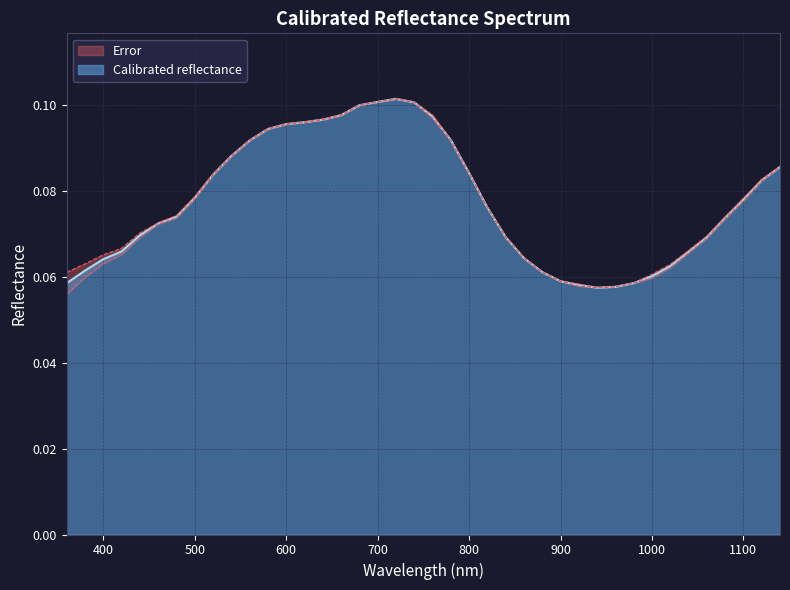

List the labels in order of value, largest first.

720.0, 700.0, 740.0, 680.0, 660.0, 760.0, 640.0, 620.0, 600.0, 580.0, 780.0, 560.0, 540.0, 1140.0, 800.0, 520.0, 1120.0, 500.0, 1100.0, 820.0, 480.0, 1080.0, 460.0, 440.0, 840.0, 1060.0, 420.0, 1040.0, 860.0, 400.0, 1020.0, 380.0, 880.0, 1000.0, 900.0, 980.0, 360.0, 920.0, 960.0, 940.0